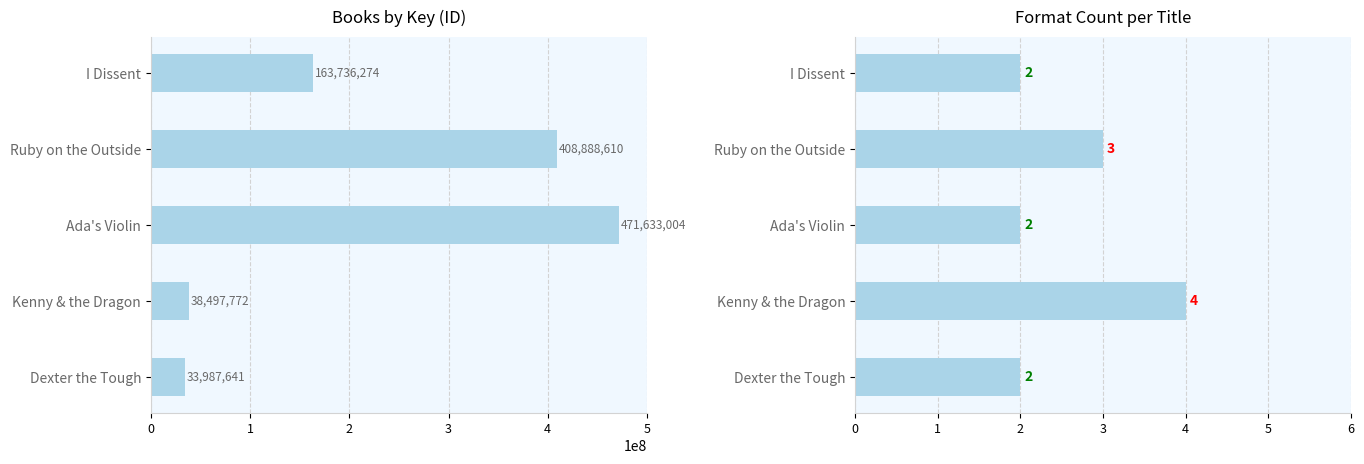

What are all the series names shown in the legend?

Key, Format Count